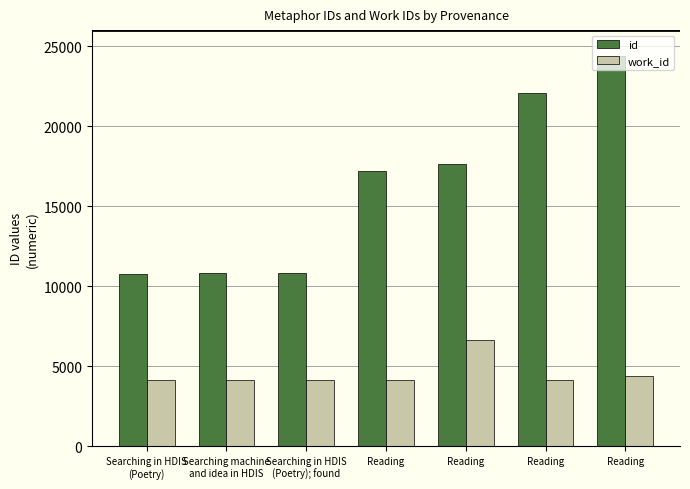

How many categories are shown in the chart?

7